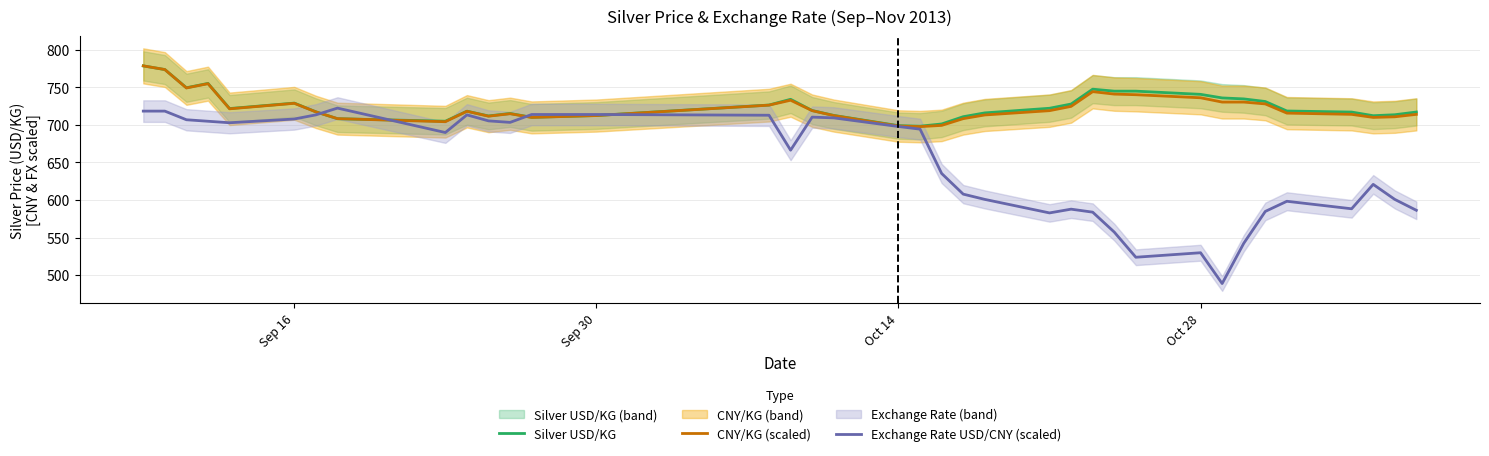

How many intersections are there between CNY/KG (scaled) and Silver USD/KG?

2